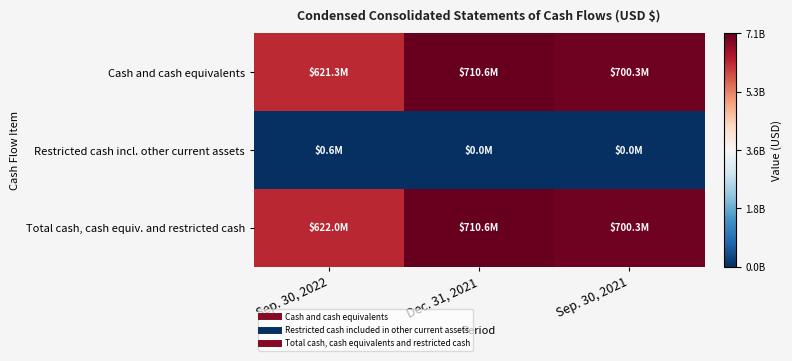

Reading right to left, extract all data points from this chart.

Cash and cash equivalents: Sep. 30, 2021=700307000	Dec. 31, 2021=710621000	Sep. 30, 2022=621347000
Restricted cash incl. other current assets: Sep. 30, 2021=0	Dec. 31, 2021=0	Sep. 30, 2022=629000
Total cash, cash equiv. and restricted cash: Sep. 30, 2021=700307000	Dec. 31, 2021=710621000	Sep. 30, 2022=621976000